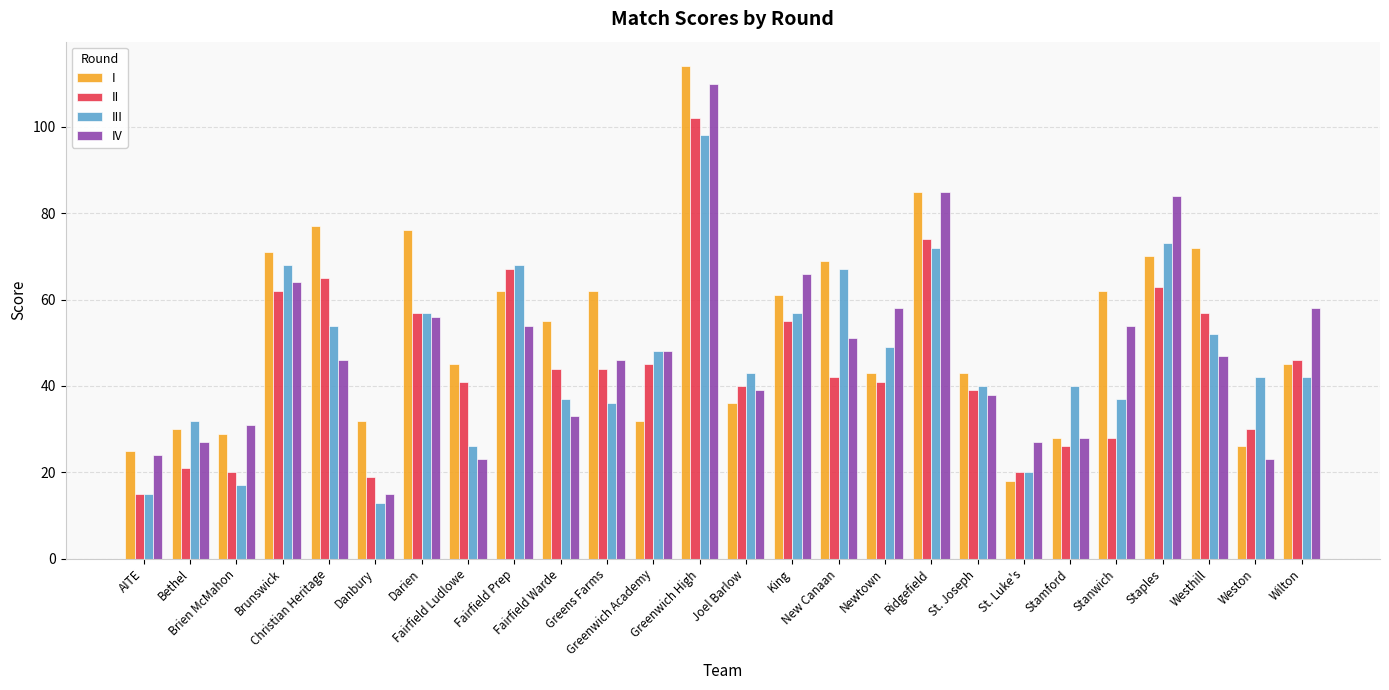

Which label corresponds to the smallest value in the chart?

Danbury